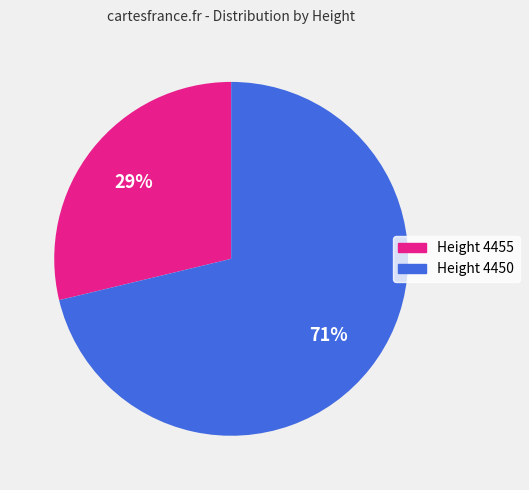

How many segments does this pie chart have?

2